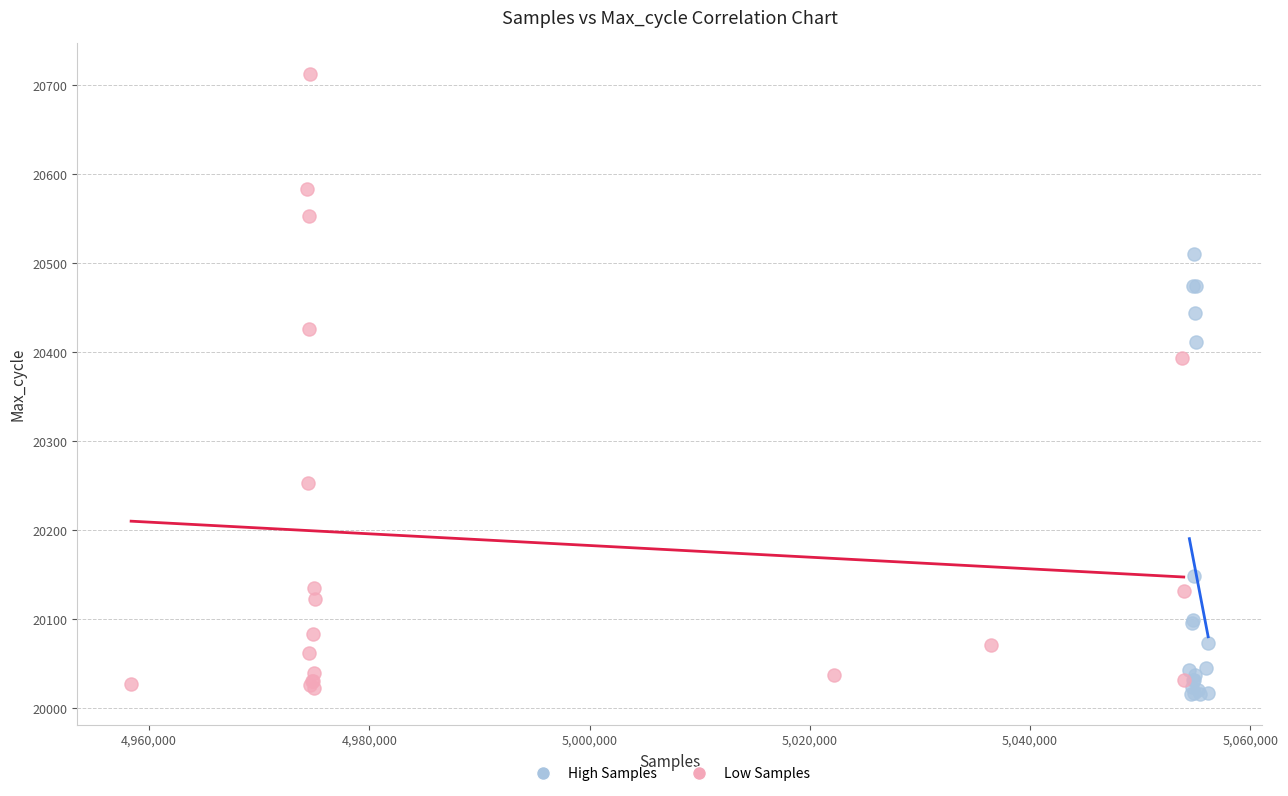

Which series reaches the maximum Y coordinate?

Low Samples